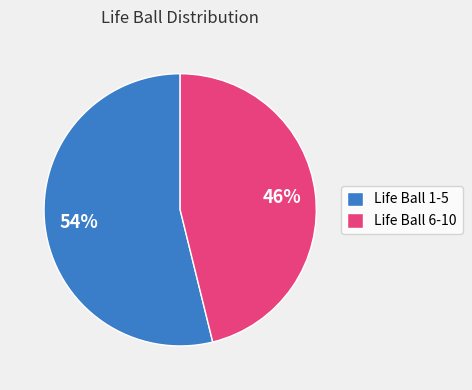

How many segments does this pie chart have?

2